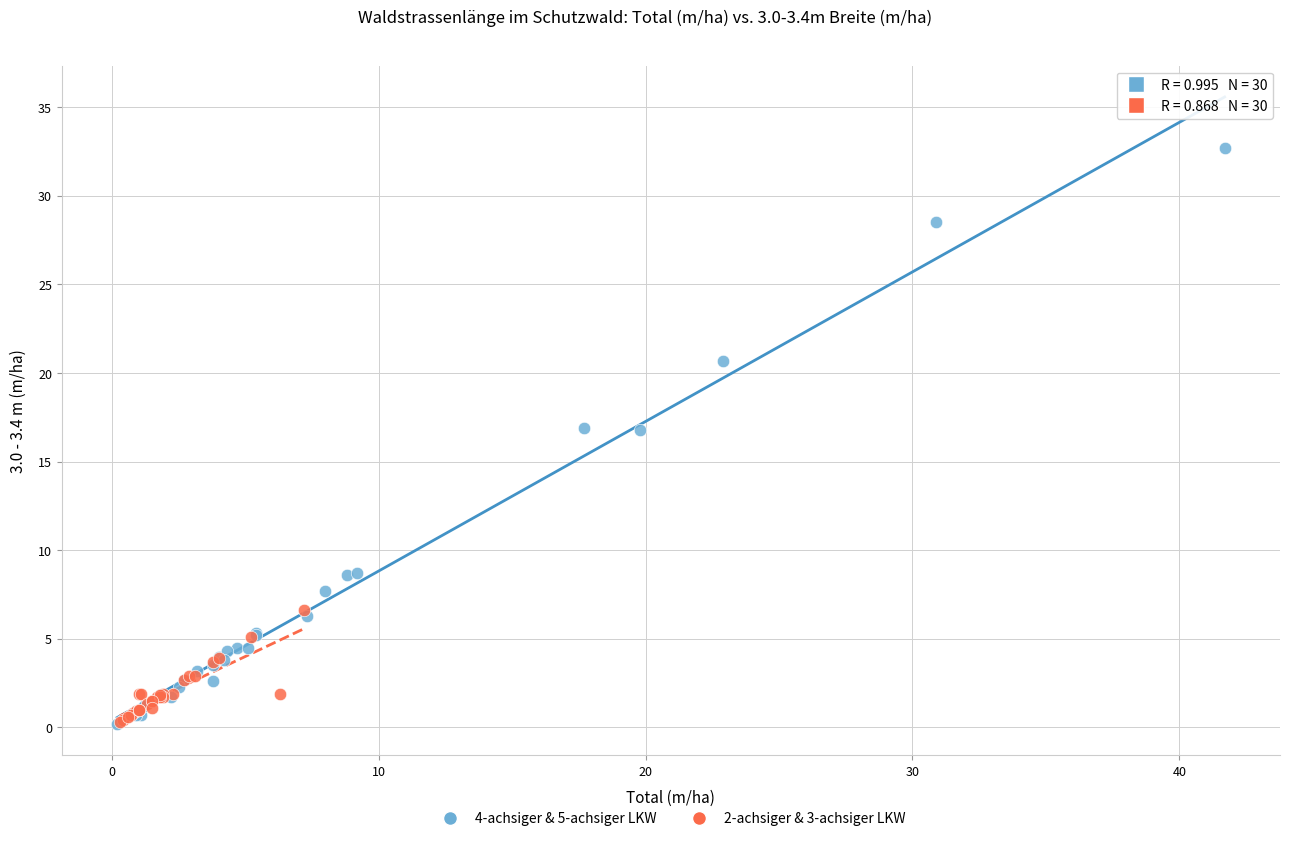

Which series has the largest Y range (max minus min)?

4-achsiger & 5-achsiger LKW